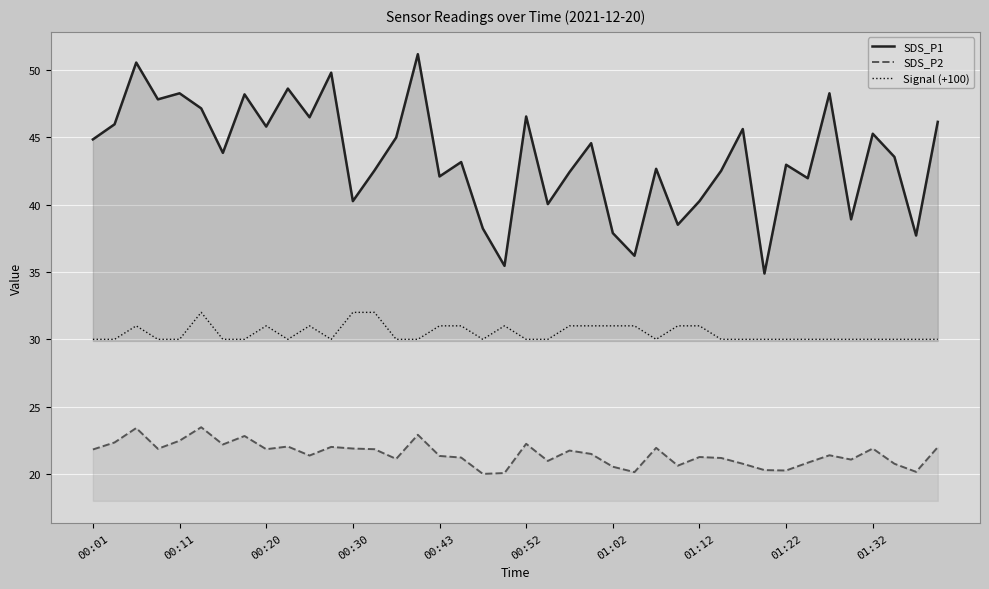

What position from the left is 15?

16